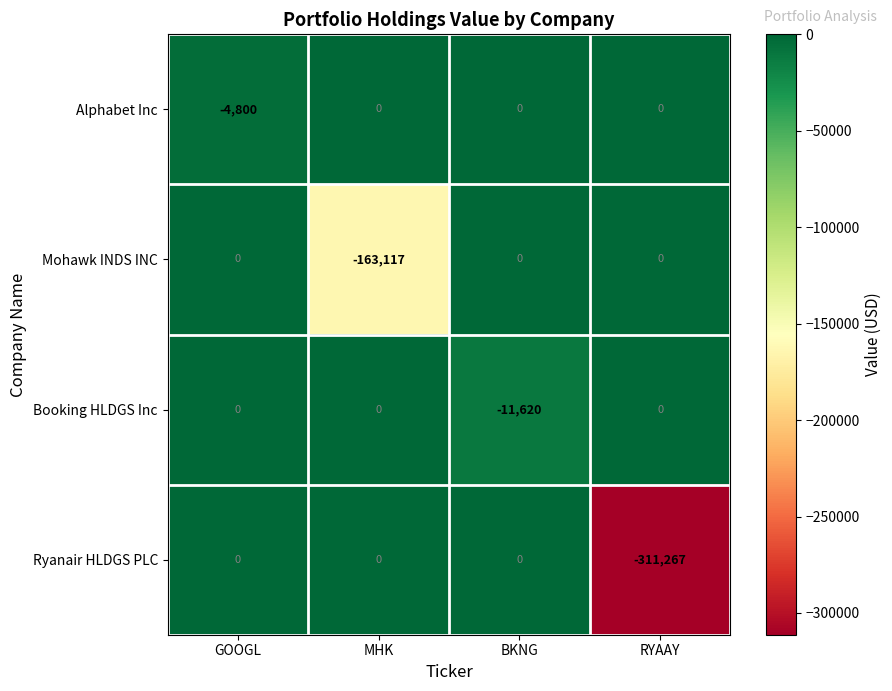

What is the total value across all series at BKNG?

-11620